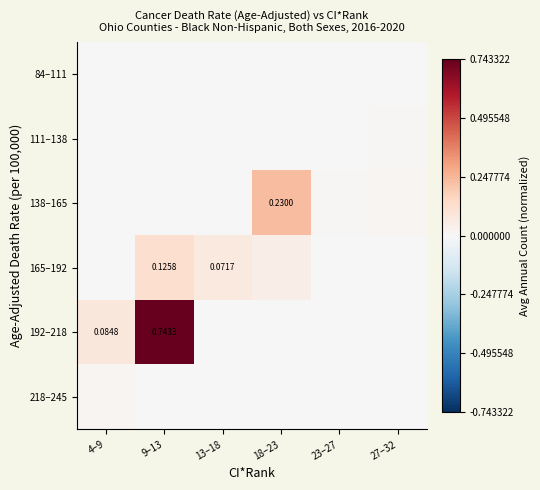

Count the 218–245 values in the range 0 to 1.

6